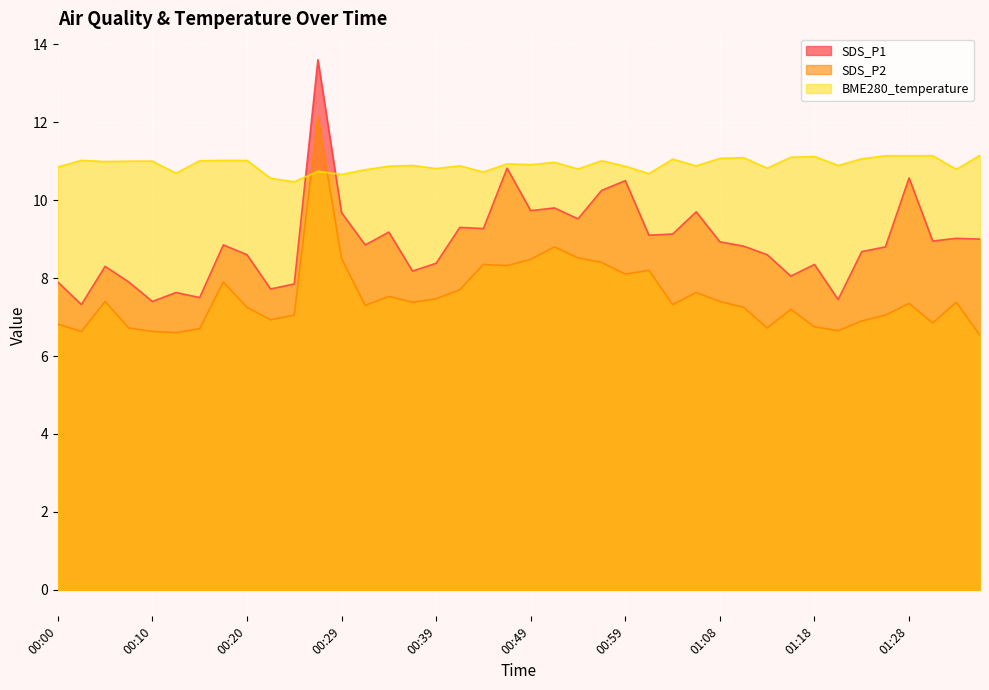

Reading left to right, transcribe all the data shown in this chart.

SDS_P1: 7.9	7.3	8.3	7.9	7.4	7.6	7.5	8.8	8.6	7.7	7.8	13.6	9.7	8.8	9.2	8.2	8.4	9.3	9.3	10.8	9.7	9.8	9.5	10.2	10.5	9.1	9.1	9.7	8.9	8.8	8.6	8.1	8.3	7.5	8.7	8.8	10.6	8.9	9.0	9.0
SDS_P2: 6.8	6.6	7.4	6.7	6.6	6.6	6.7	7.9	7.2	6.9	7.0	12.2	8.5	7.3	7.5	7.4	7.5	7.7	8.3	8.3	8.5	8.8	8.5	8.4	8.1	8.2	7.3	7.6	7.4	7.2	6.7	7.2	6.8	6.7	6.9	7.0	7.3	6.8	7.4	6.5
BME280_temperature: 10.8	11.0	11.0	11.0	11.0	10.7	11.0	11.0	11.0	10.6	10.5	10.7	10.7	10.8	10.9	10.9	10.8	10.9	10.7	10.9	10.9	11.0	10.8	11.0	10.9	10.7	11.1	10.9	11.1	11.1	10.8	11.1	11.1	10.9	11.1	11.1	11.1	11.1	10.8	11.2